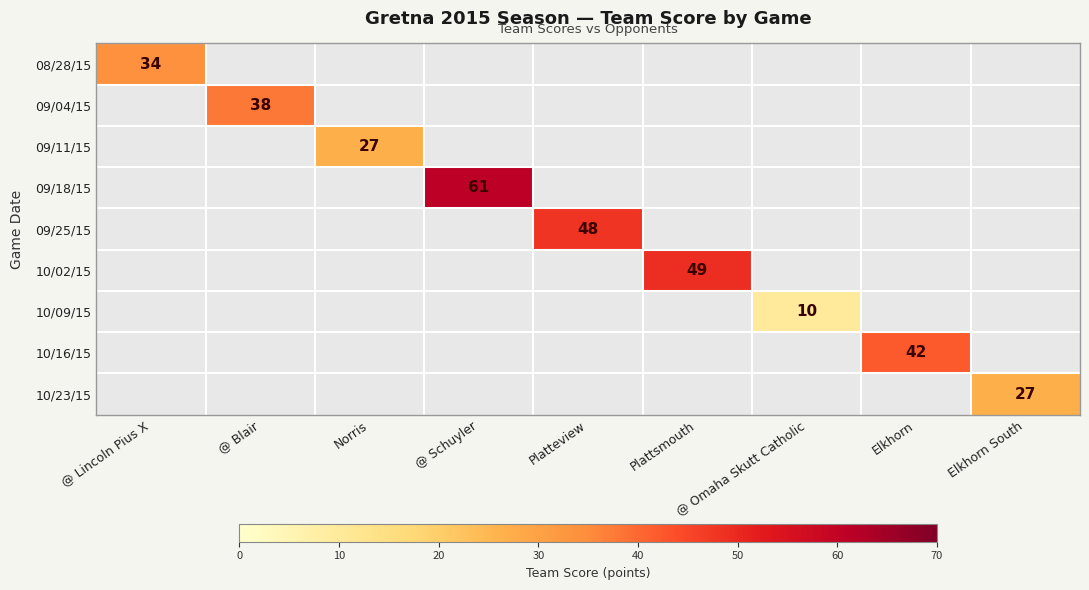

Is it true that 09/04/15 equals 38 at @ Blair?

True